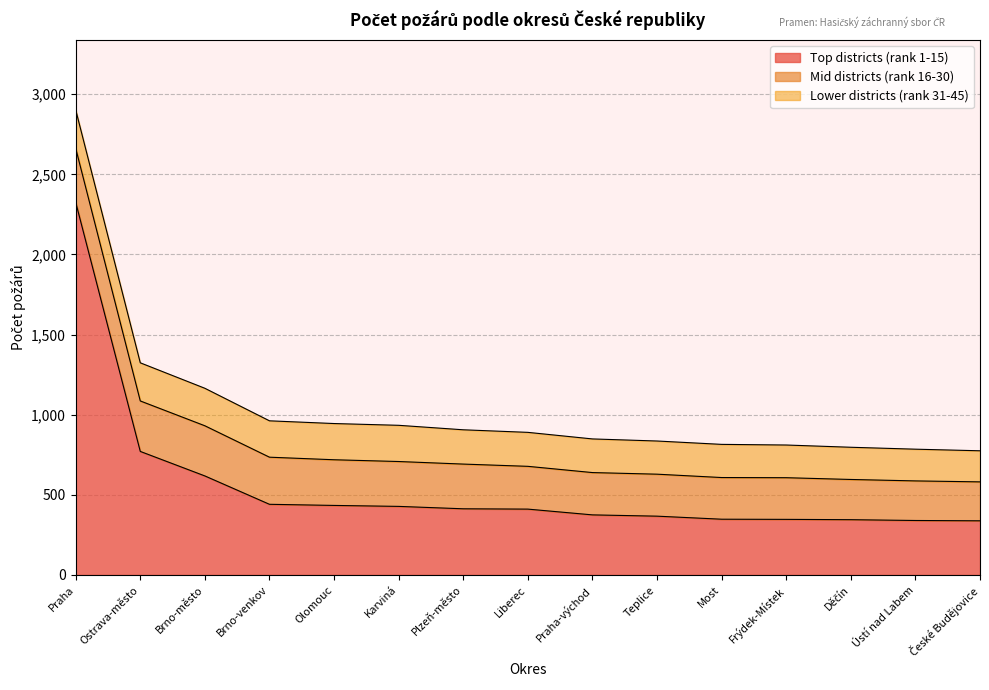

How many values in the Top districts (rank 1-15) series are below 411?

7